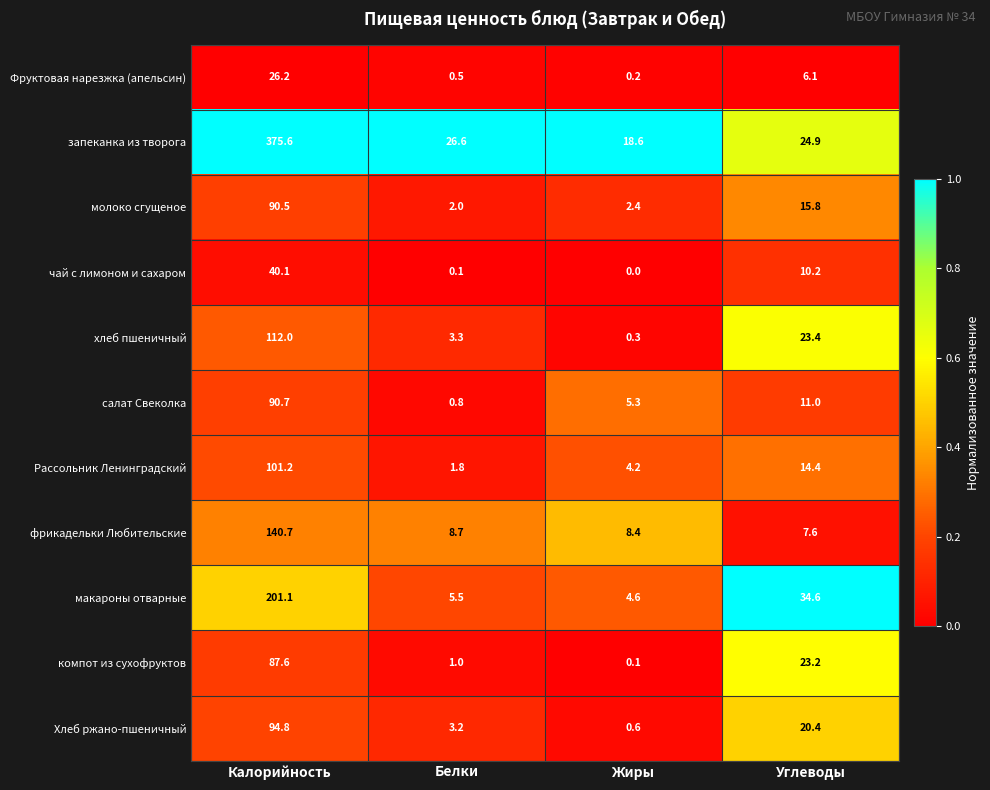

True or false: салат Свеколка has a value of 6.9 at Углеводы.

False